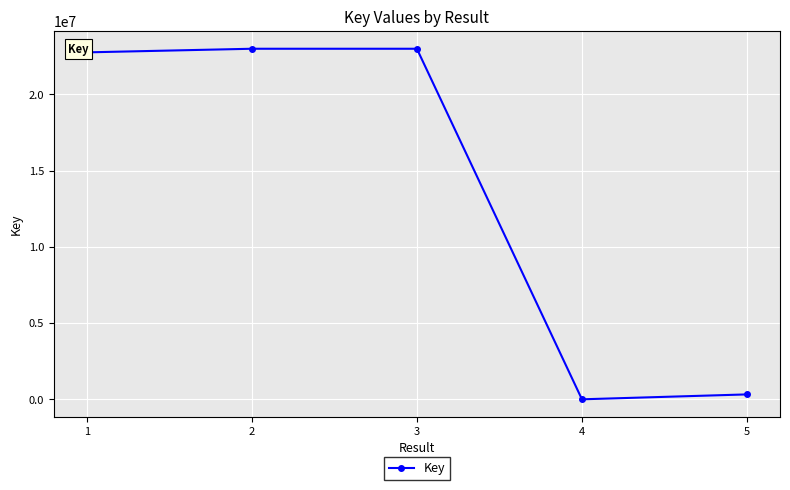

What is the value of the 4th point from the left?

6349